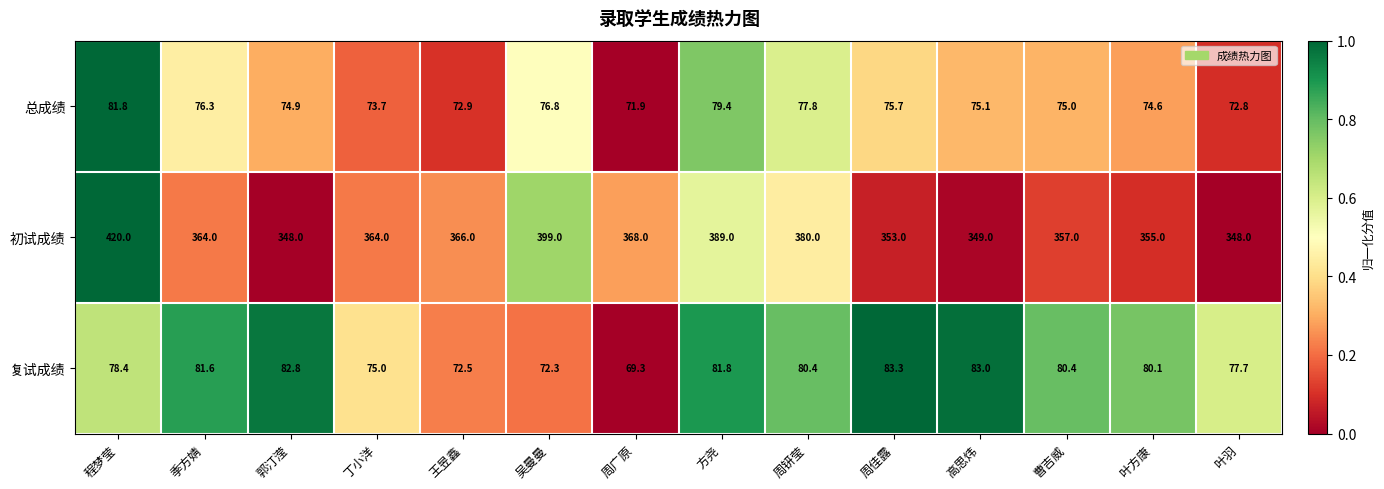

Which series has the largest total across all categories?

初试成绩